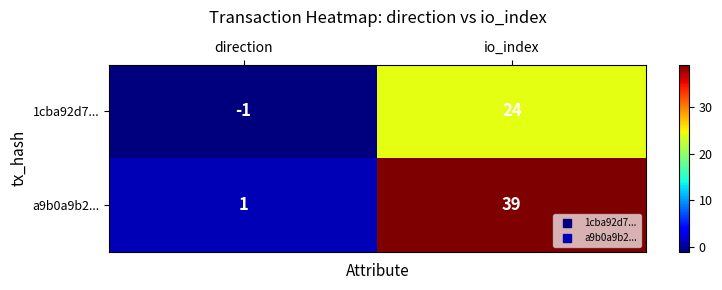

Reading right to left, what are all the values shown in this chart?

1cba92d7...: 24	-1
a9b0a9b2...: 39	1